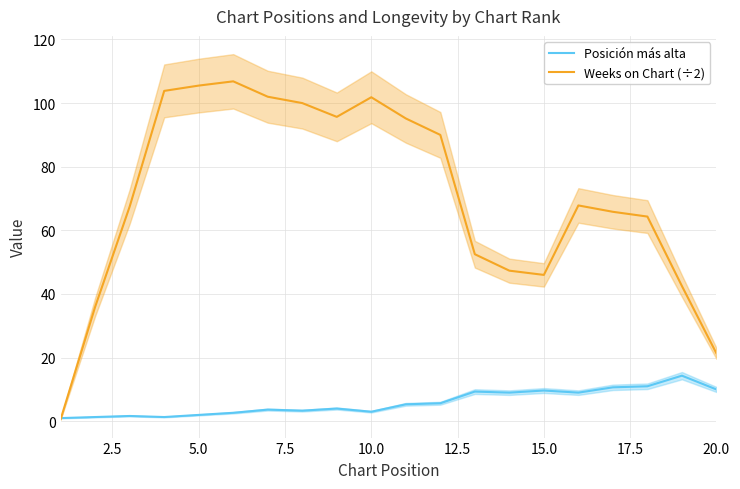

The value of Posición más alta at 20.0 is 2.8. True or false?

False